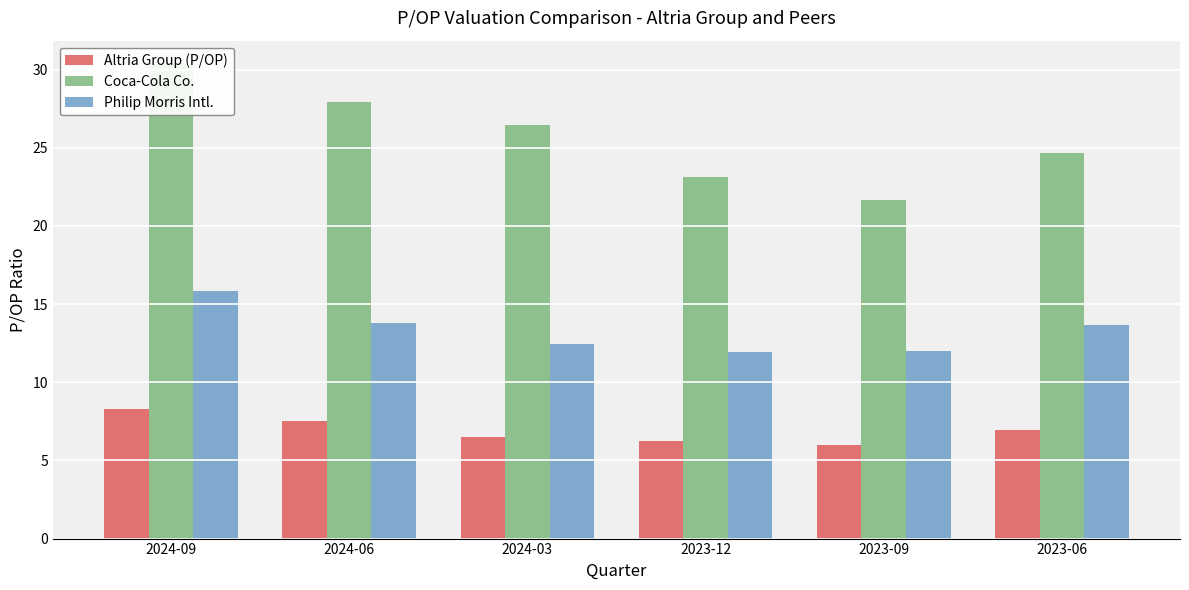

How many values in the Coca-Cola Co. series are below 26?

3